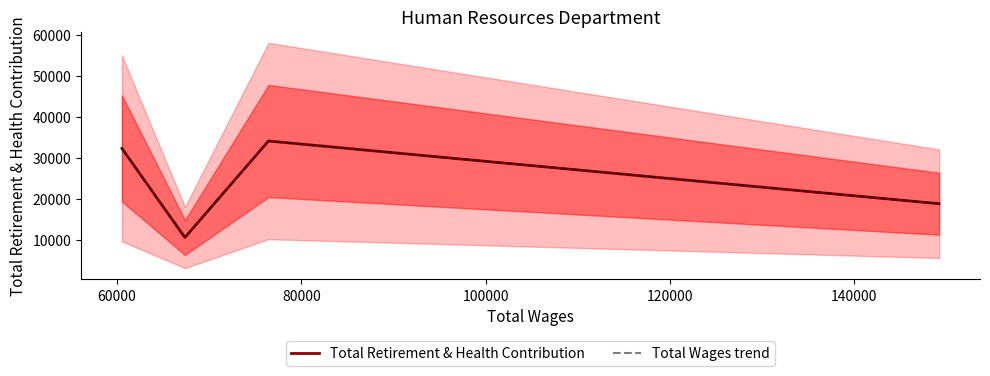

What is the sum of the Total Wages trend values at 100000 and 60000?

29505